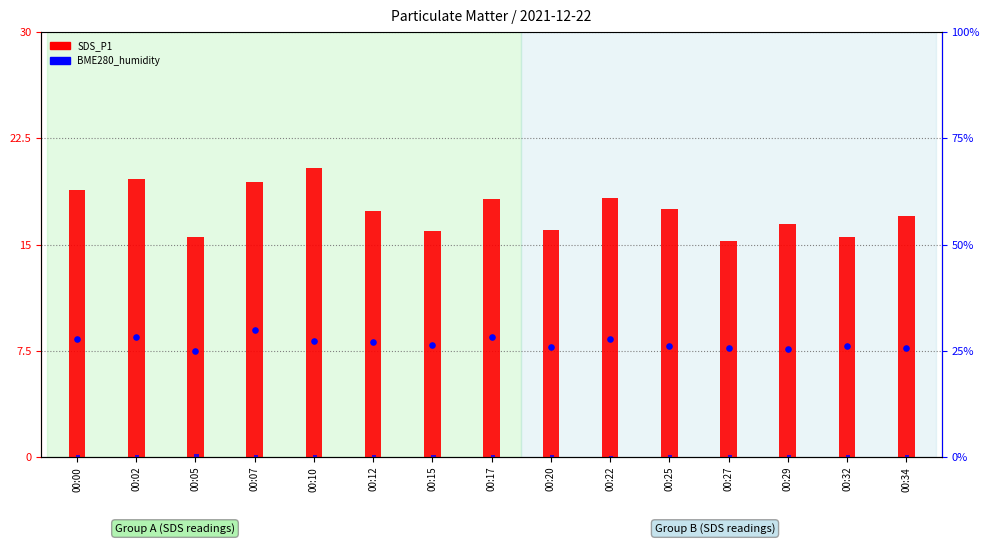

Which series has the largest Y range (max minus min)?

SDS_P1